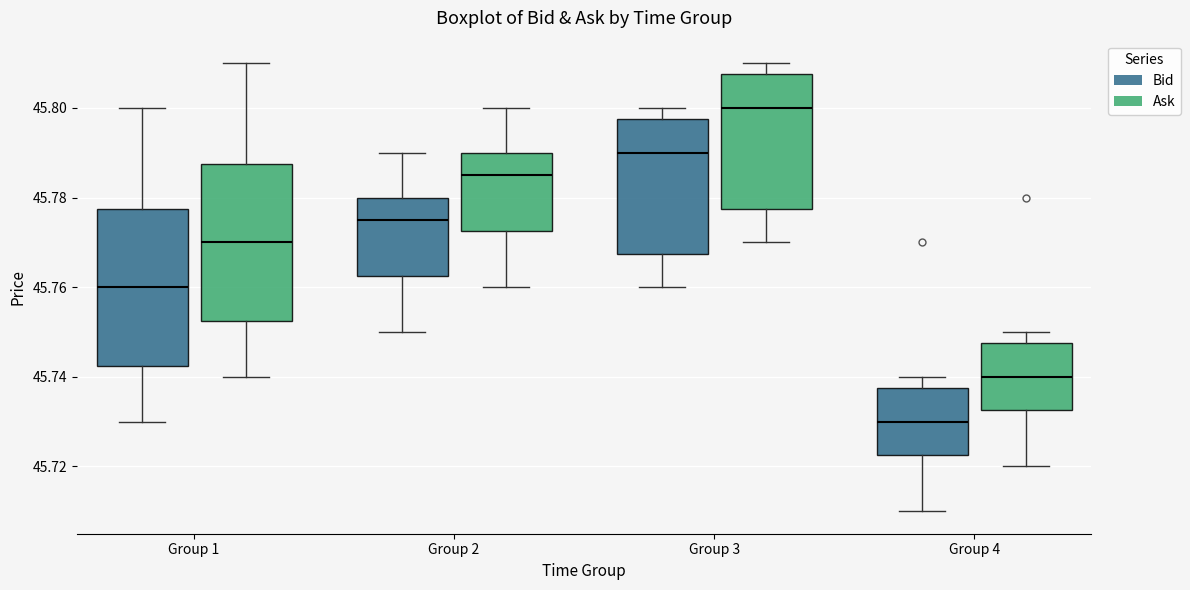

Reading left to right, transcribe this box plot: for each box, give where its median line is, the range the box spans, and where its two whiskers end, as read against the y-axis. The values are not printed on the chart, so give them approximately, as read against the axis.

Group 1 (Bid): median 45.760, box 45.742 to 45.778, whiskers 45.730 to 45.800
Group 1 (Ask): median 45.770, box 45.752 to 45.788, whiskers 45.740 to 45.810
Group 2 (Bid): median 45.776, box 45.762 to 45.780, whiskers 45.750 to 45.790
Group 2 (Ask): median 45.786, box 45.772 to 45.790, whiskers 45.760 to 45.800
Group 3 (Bid): median 45.790, box 45.768 to 45.798, whiskers 45.760 to 45.800
Group 3 (Ask): median 45.800, box 45.778 to 45.808, whiskers 45.770 to 45.810
Group 4 (Bid): median 45.730, box 45.722 to 45.738, whiskers 45.710 to 45.740
Group 4 (Ask): median 45.740, box 45.732 to 45.748, whiskers 45.720 to 45.750